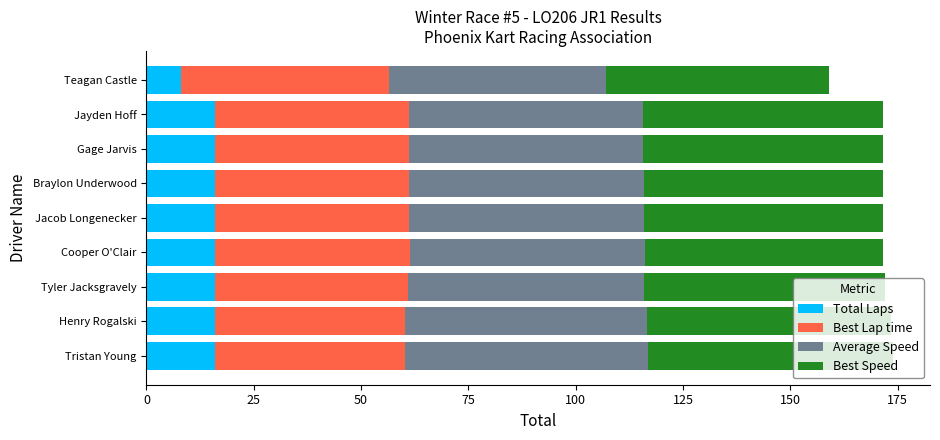

What is the difference between the maximum and minimum values in the Total Laps series?

8.0